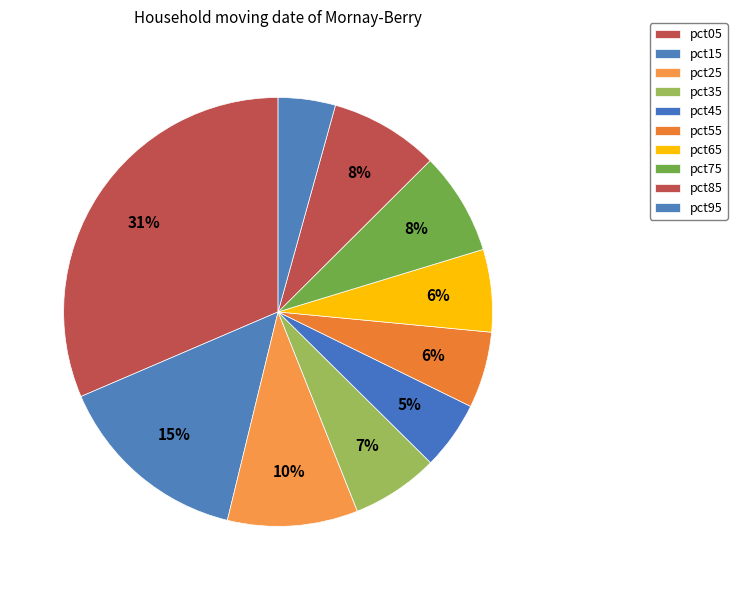

Count the number of slices in the pie.

10